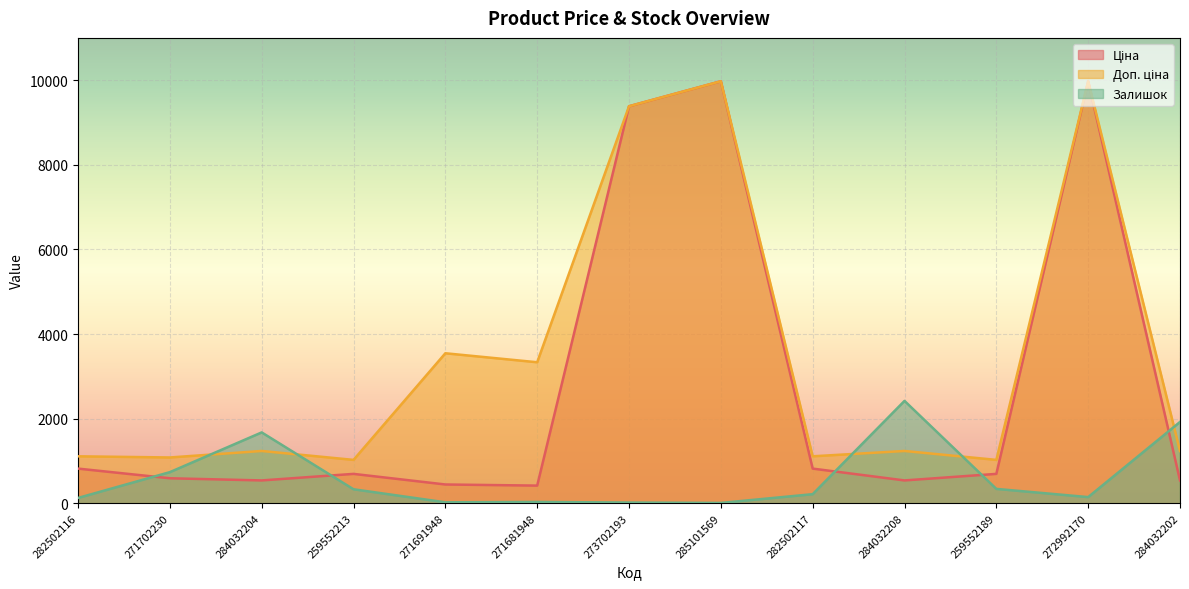

Where is the first local minimum for Доп. ціна?

271702230